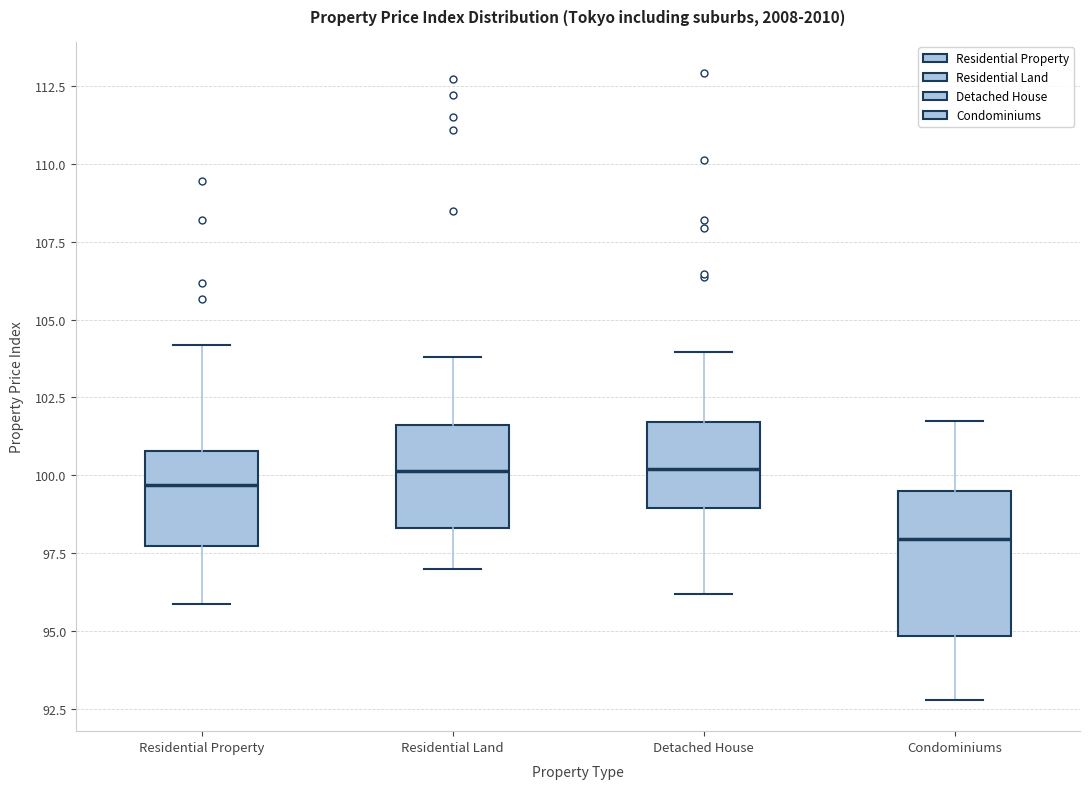

Which box has the lowest median line?

Condominiums